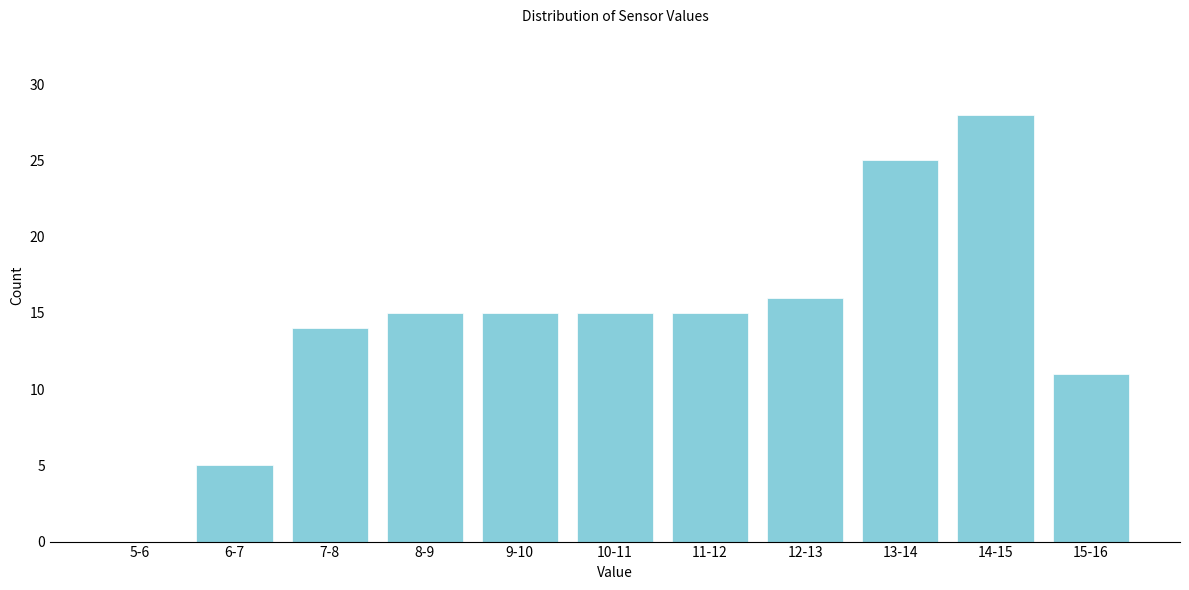

Reading right to left, transcribe all the data shown in this chart.

15-16=11	14-15=28	13-14=25	12-13=16	11-12=15	10-11=15	9-10=15	8-9=15	7-8=14	6-7=5	5-6=0